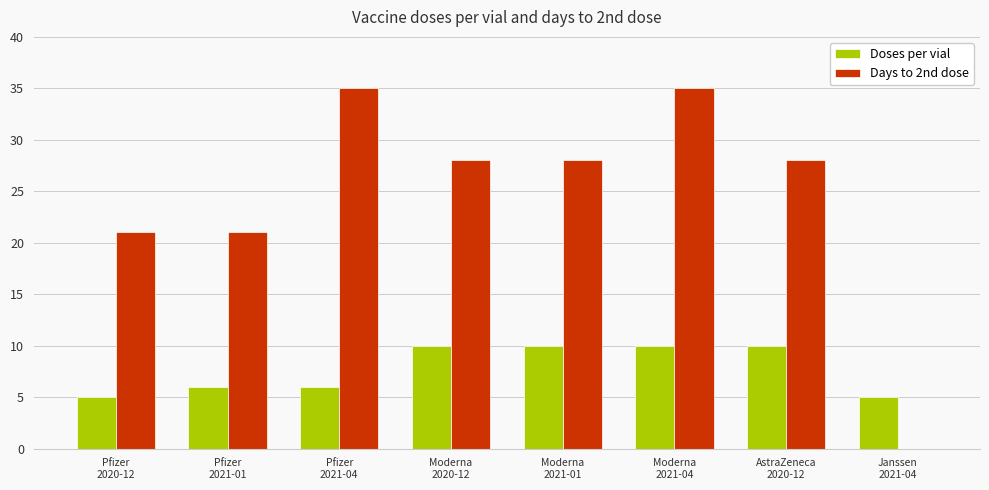

What value does the Doses per vial series have at Moderna
2020-12?

10